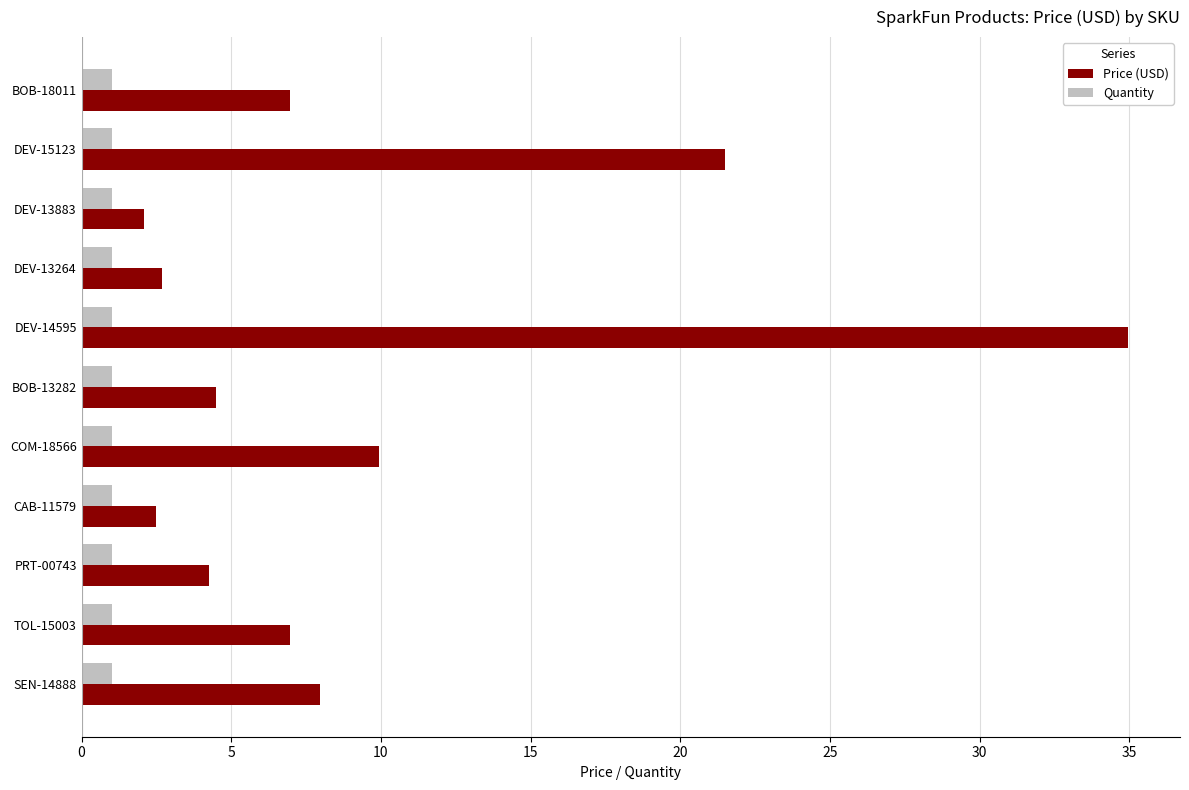

Between BOB-13282 and SEN-14888, which series saw the biggest shift?

Price (USD)